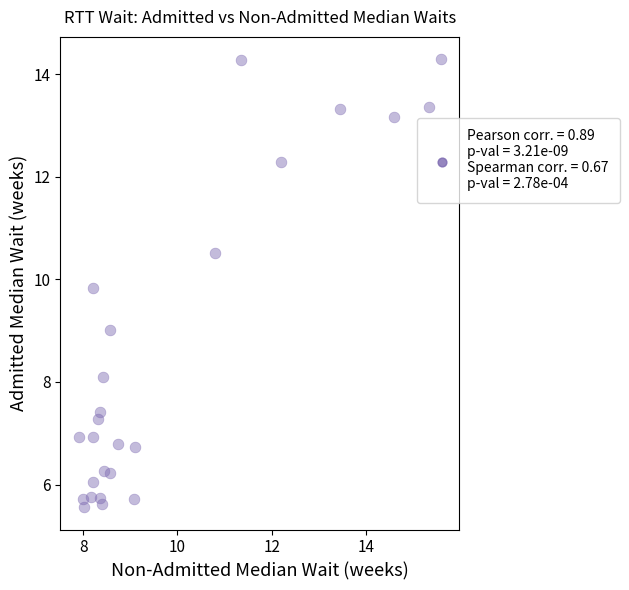

What is the range of Y values (max minus min)?

8.7